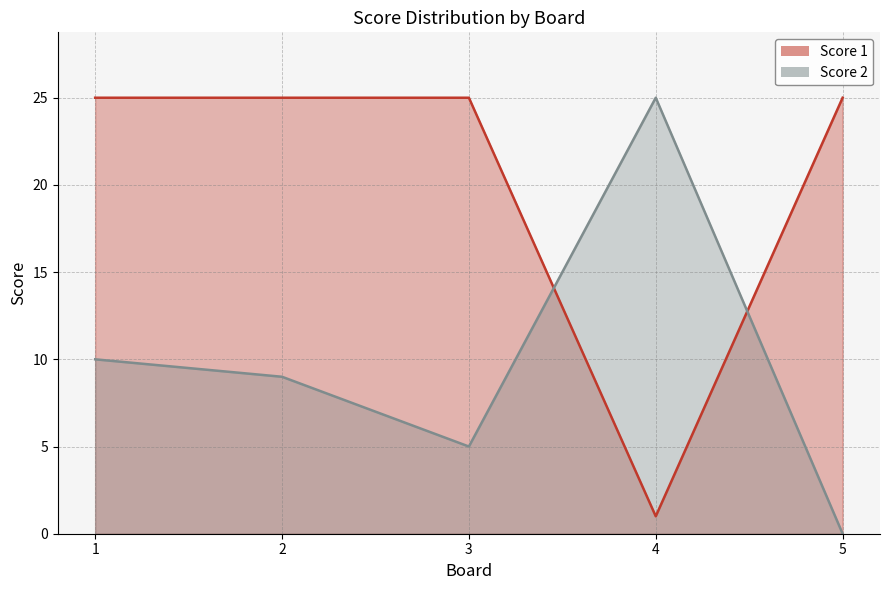

The value of Score 1 at 1 is 44. True or false?

False